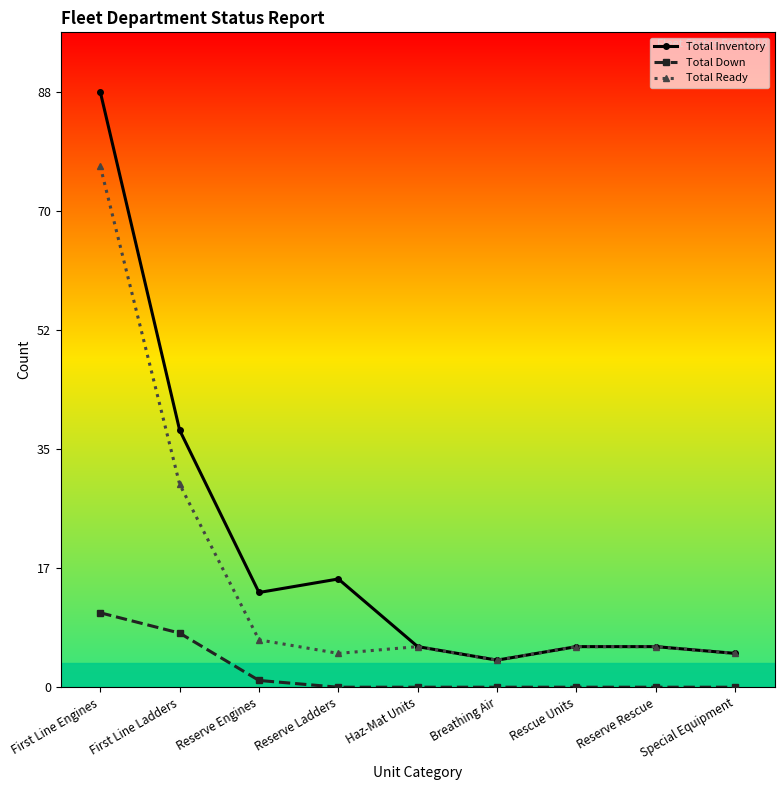

True or false: Total Down and Total Inventory intersect in this chart.

False